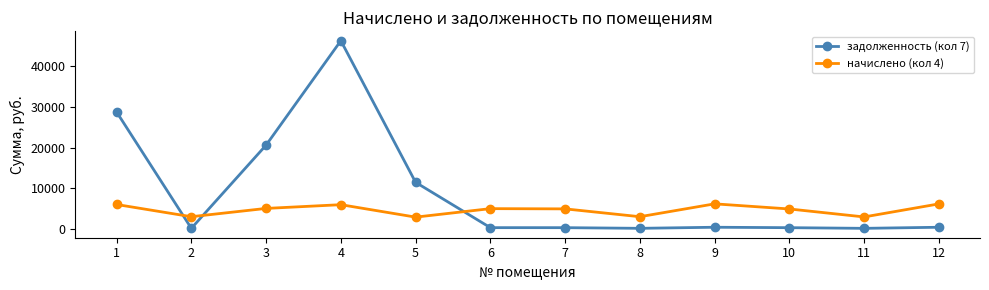

How many times do начислено (кол 4) and задолженность (кол 7) cross each other?

3